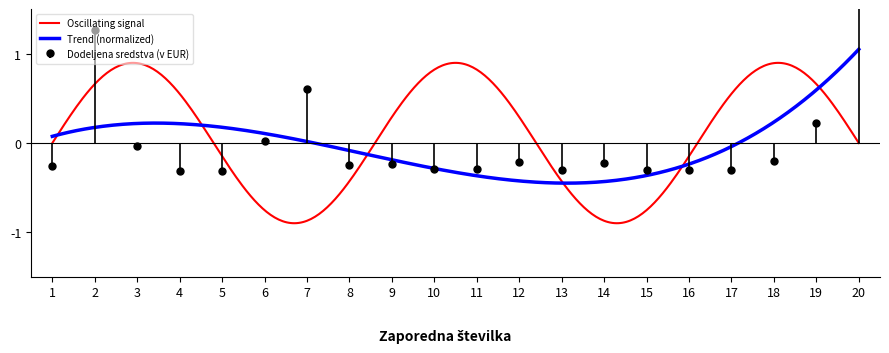

How many categories are shown in the chart?

20